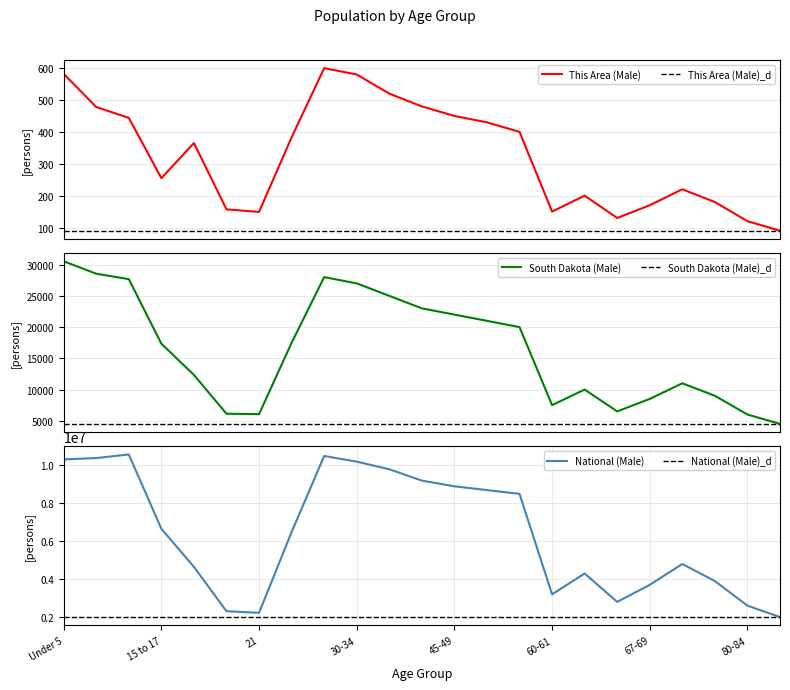

At how many categories does at least one series exceed 1194410?

23